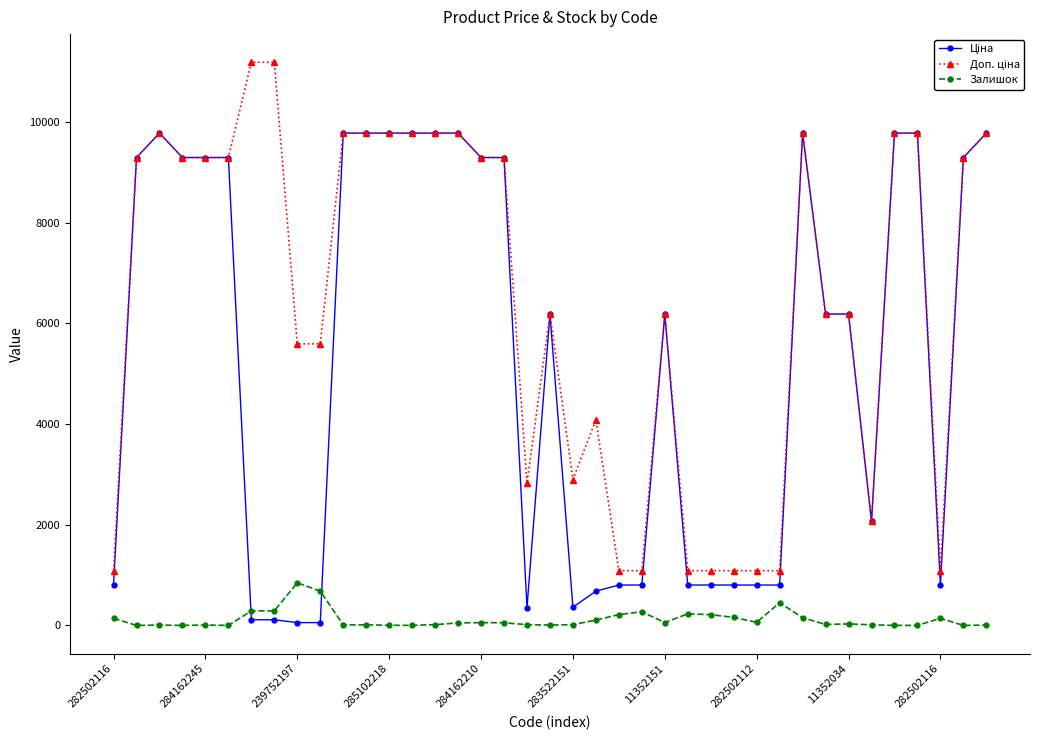

What is the highest value of the Залишок series?

845.0